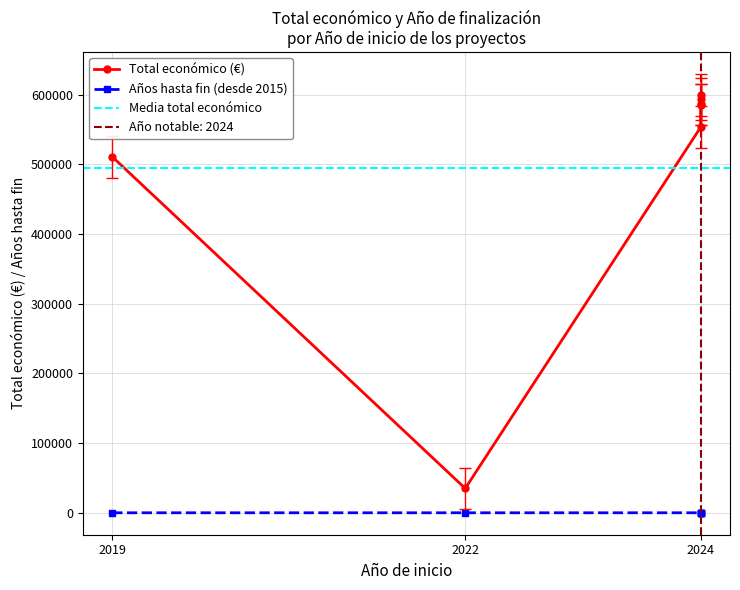

What is the difference between the highest and lowest values at 2024?

583887